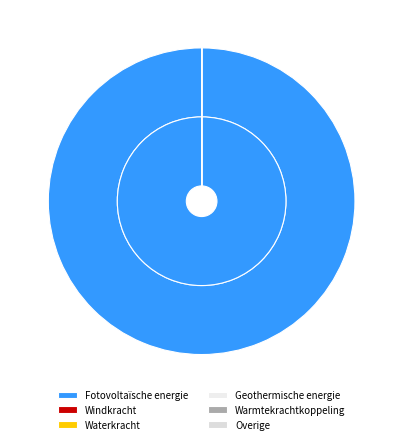

Is it true that Windkracht is 1% of the pie?

False